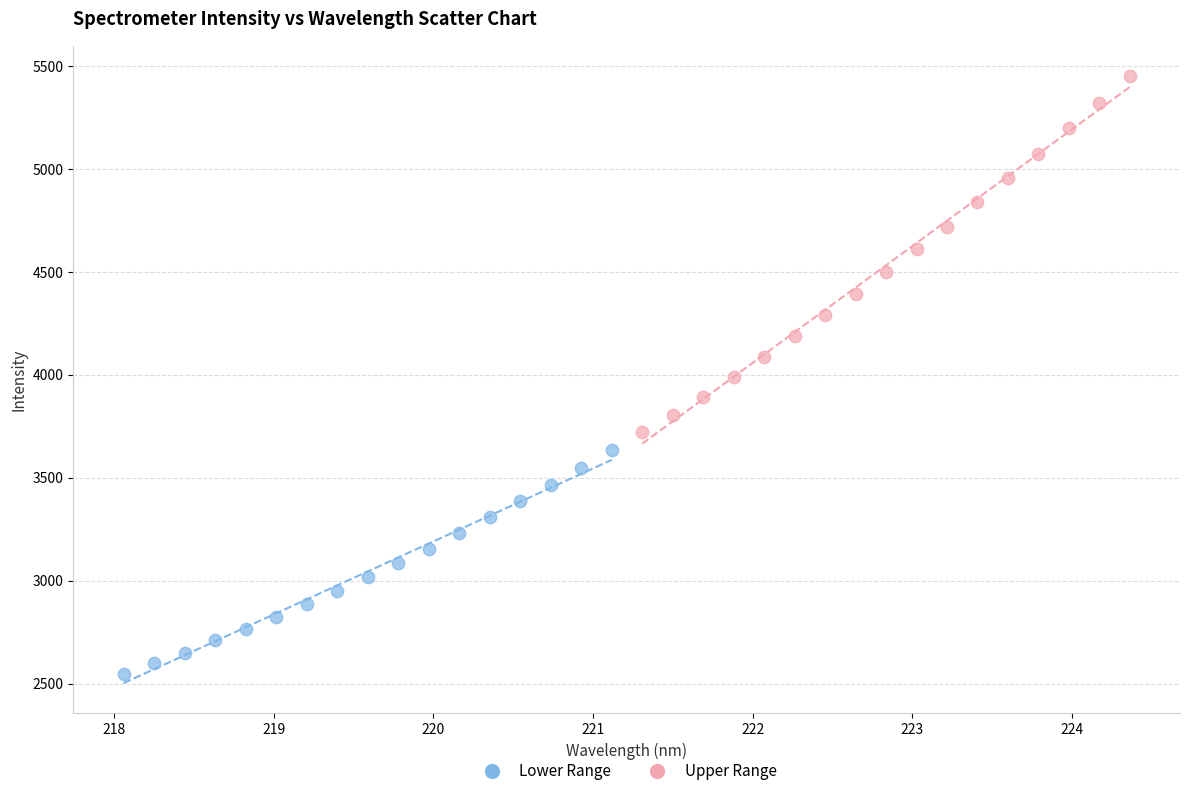

Which series reaches the minimum Y coordinate?

Lower Range